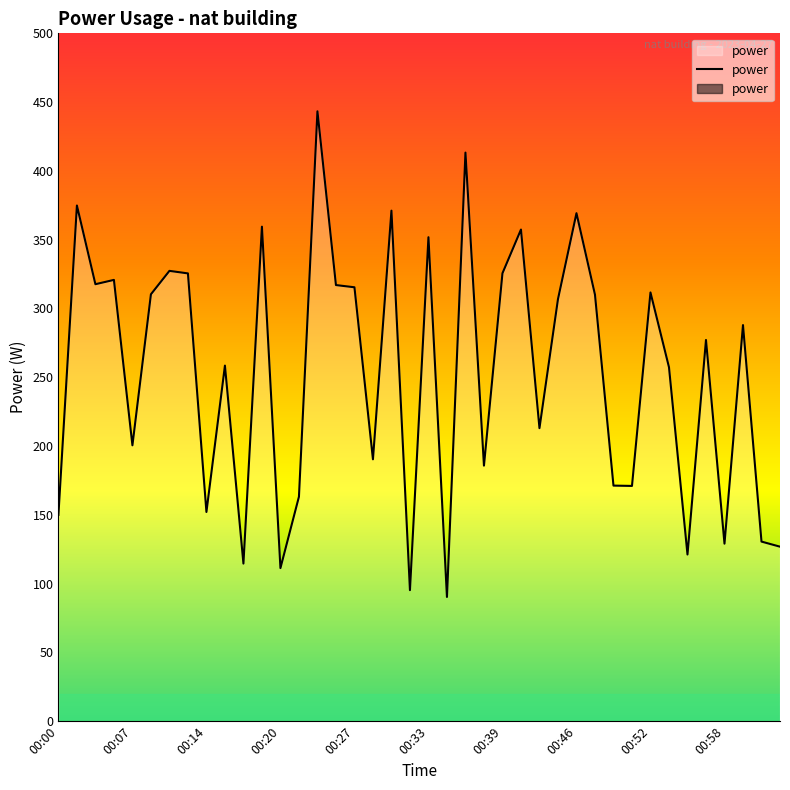

The chart shows a value of 111.3 at 00:20. True or false?

True